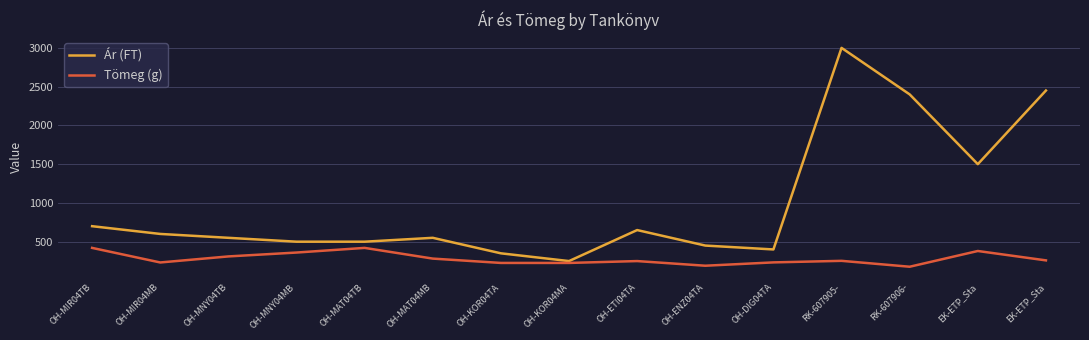

True or false: Ár (FT) and Tömeg (g) cross at least once.

False